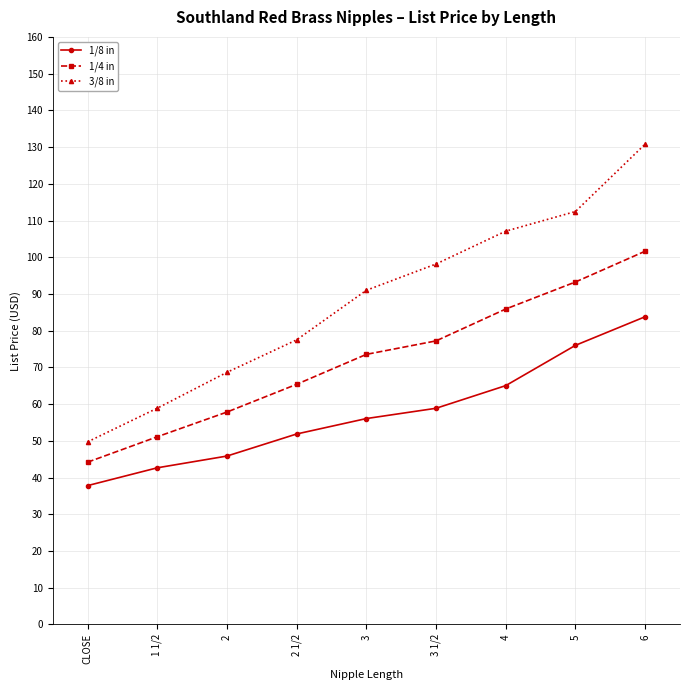

Which series changed the most between 3 and 5?

3/8 in